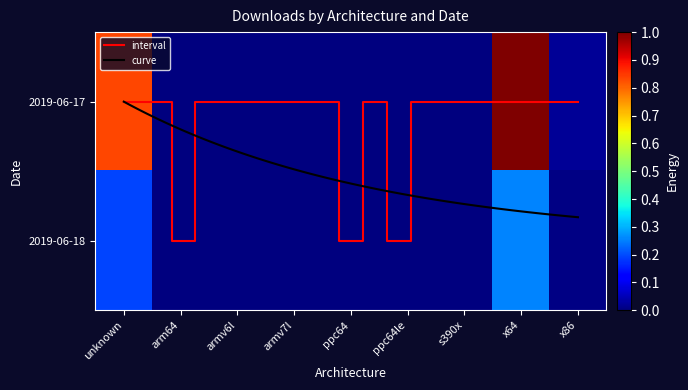

Between ppc64le and x64, which is larger?

x64